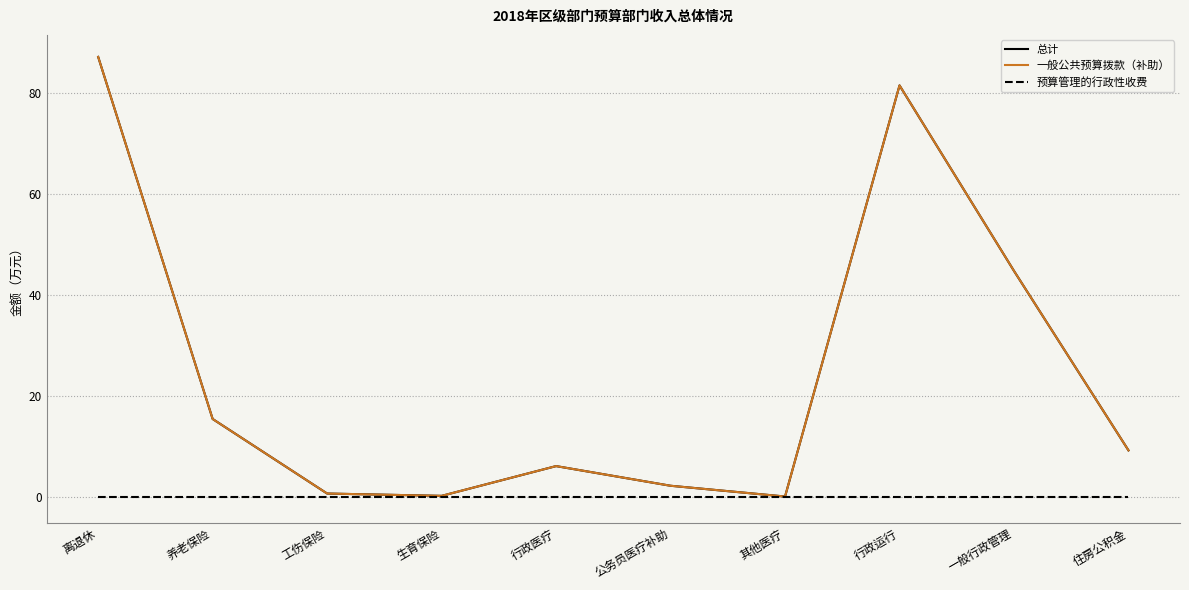

At which category is the sum across all series the highest?

离退休